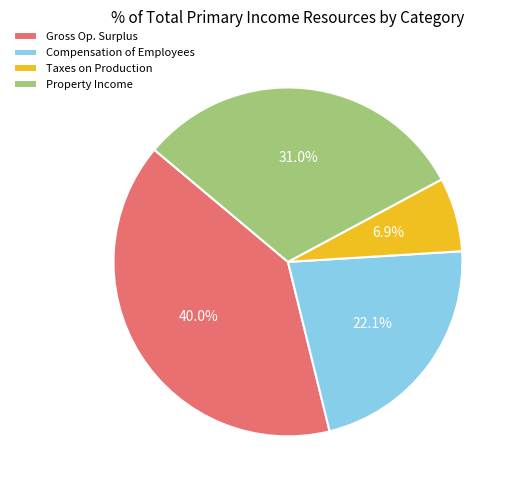

Do Taxes on Production and Gross Op. Surplus together represent more than half of the pie?

No